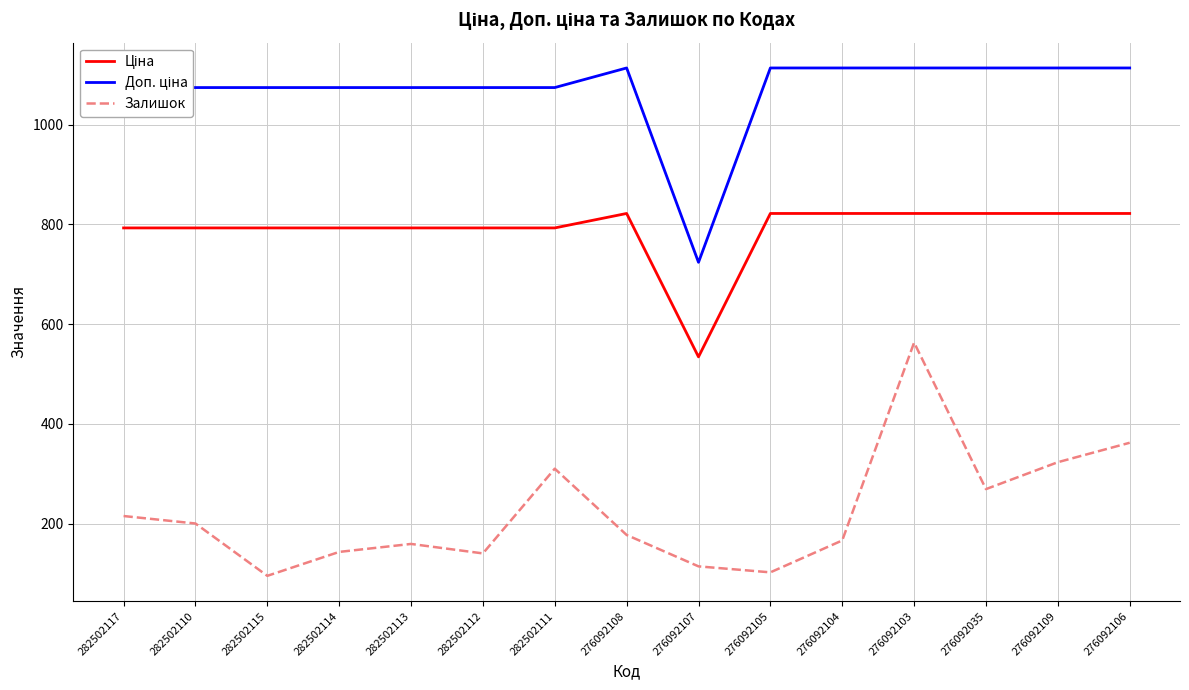

At how many categories does at least one series exceed 108?

15